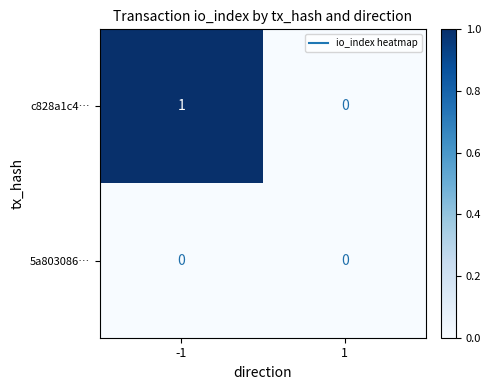

Which series has the largest total across all categories?

c828a1c4…